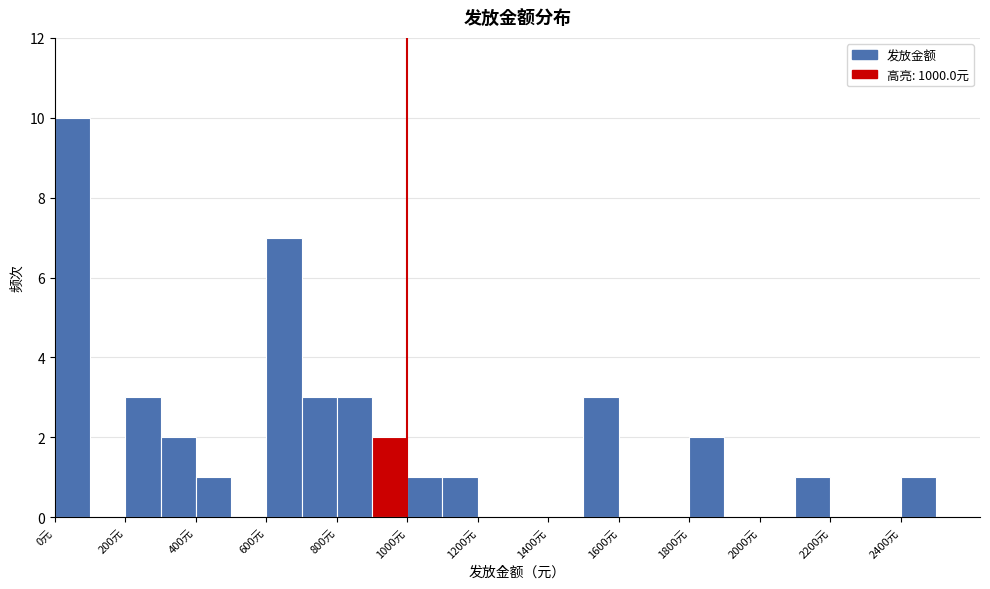

Reading left to right, list every bar in this chart as the range it spans on the x-axis followed by its height. The values are not printed on the chart, so give them approximately, as read against the axis.

0 to 100: 10
100 to 200: 0
200 to 300: 3
300 to 400: 2
400 to 500: 1
500 to 600: 0
600 to 700: 7
700 to 800: 3
800 to 900: 3
900 to 1000: 2
1000 to 1100: 1
1100 to 1200: 1
1200 to 1300: 0
1300 to 1400: 0
1400 to 1500: 0
1500 to 1600: 3
1600 to 1700: 0
1700 to 1800: 0
1800 to 1900: 2
1900 to 2000: 0
2000 to 2100: 0
2100 to 2200: 1
2200 to 2300: 0
2300 to 2400: 0
2400 to 2500: 1